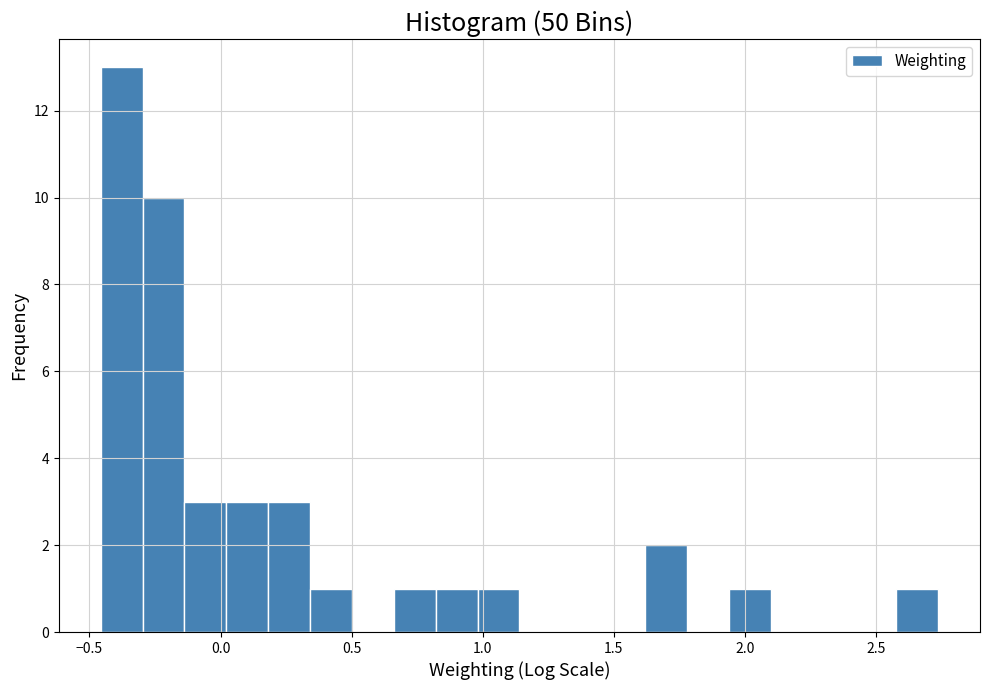

Read against the x-axis, roughly where is the centre of the tallest bar?

-0.40